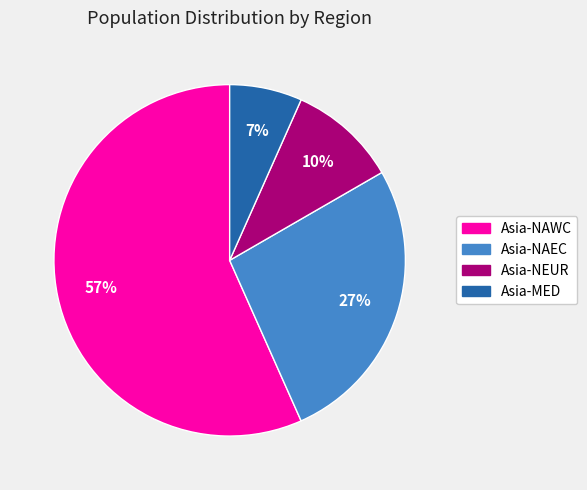

Does Asia-NEUR represent more than half of the total?

No